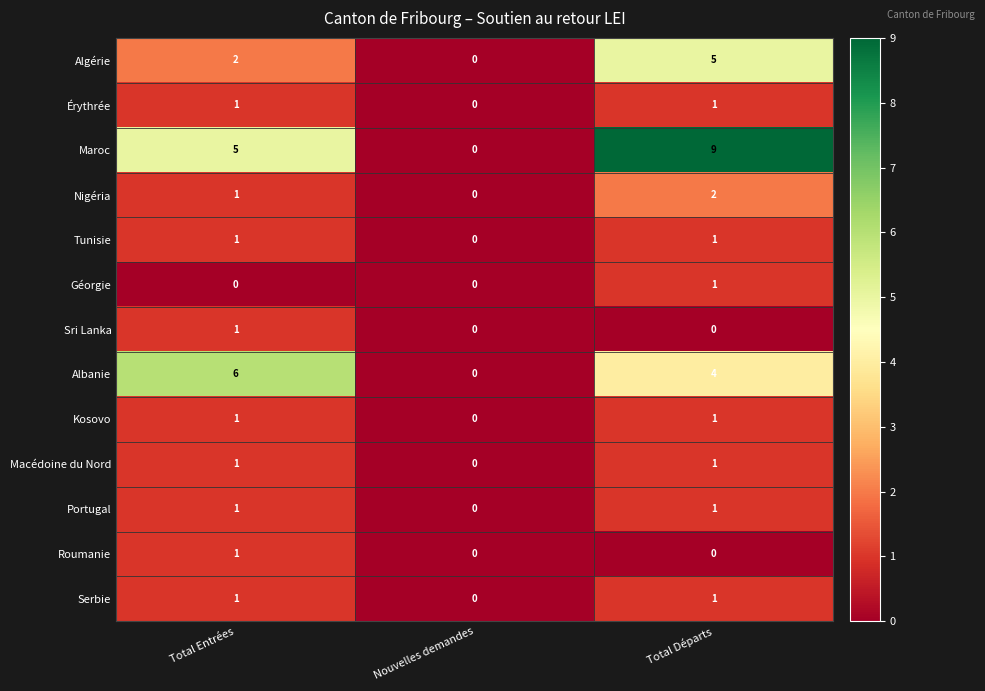

Which category has the lowest value in the Tunisie series?

Nouvelles demandes